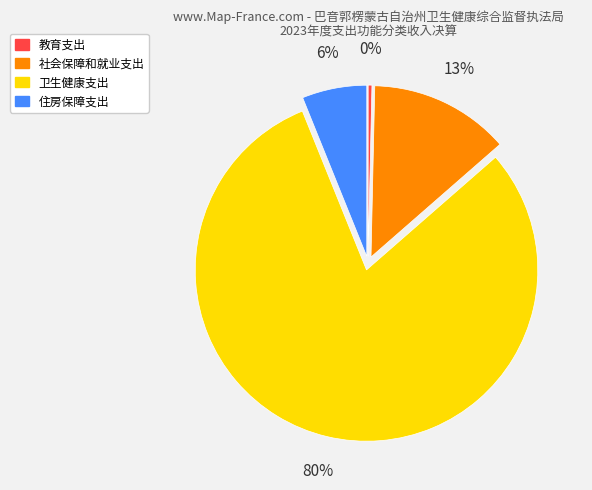

Does any single category account for the majority?

Yes